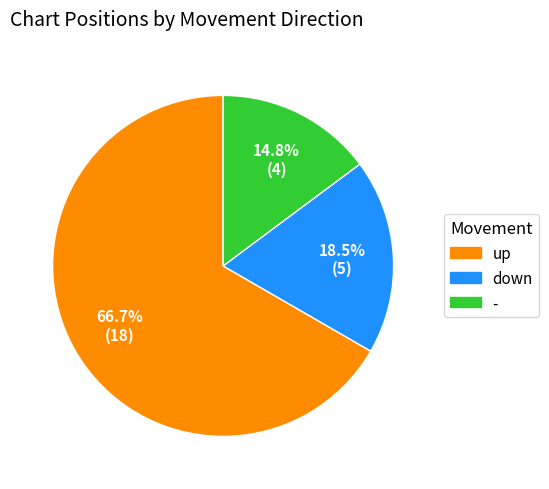

To the nearest percent, what is the difference between the largest and smallest slice percentages?

52%